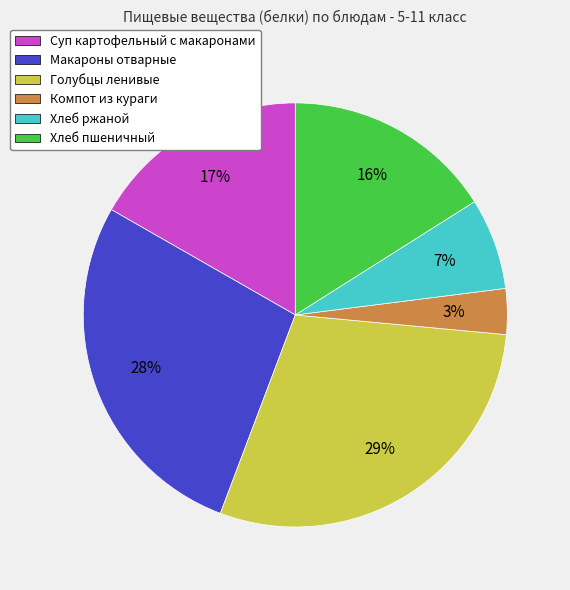

To the nearest percent, what is the average slice percentage?

17%